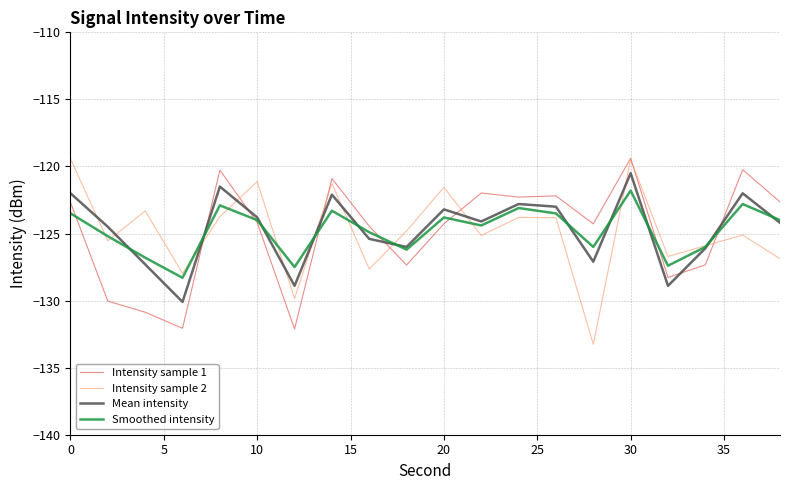

What is the lowest value of the Intensity sample 1 series?

-132.1